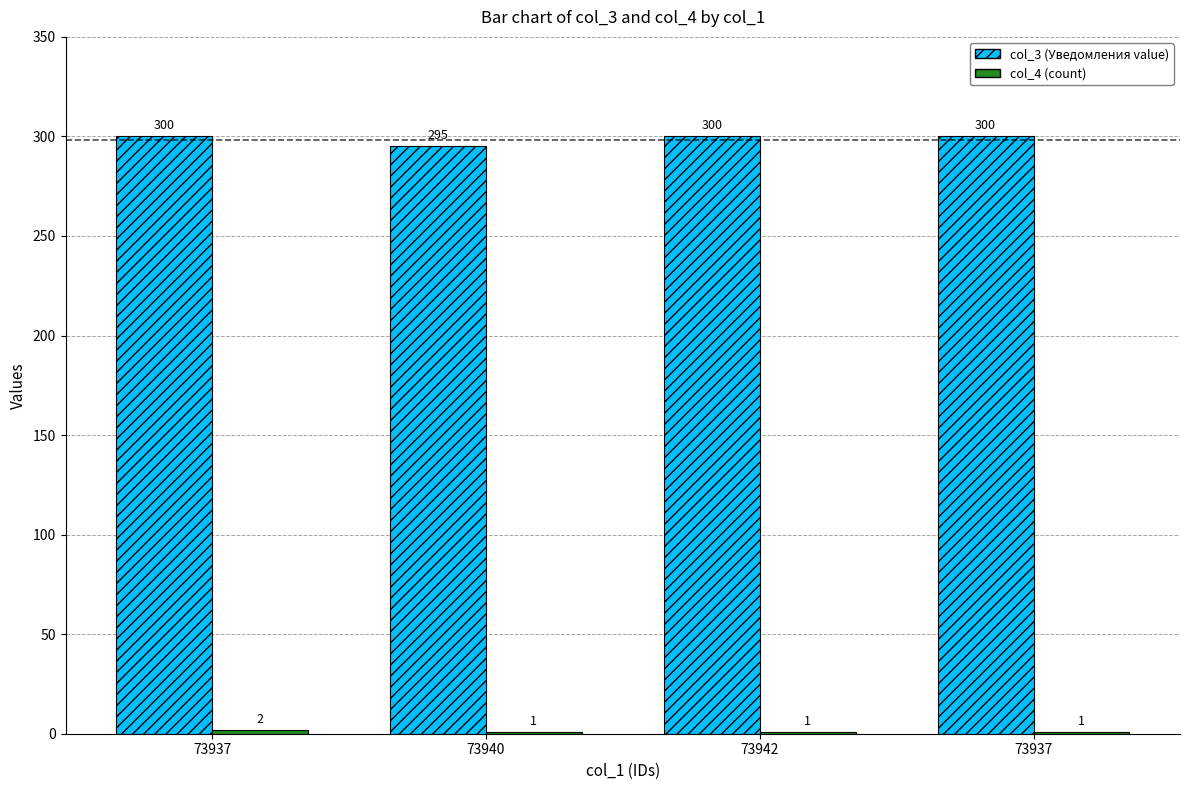

How many groups of bars are there?

4